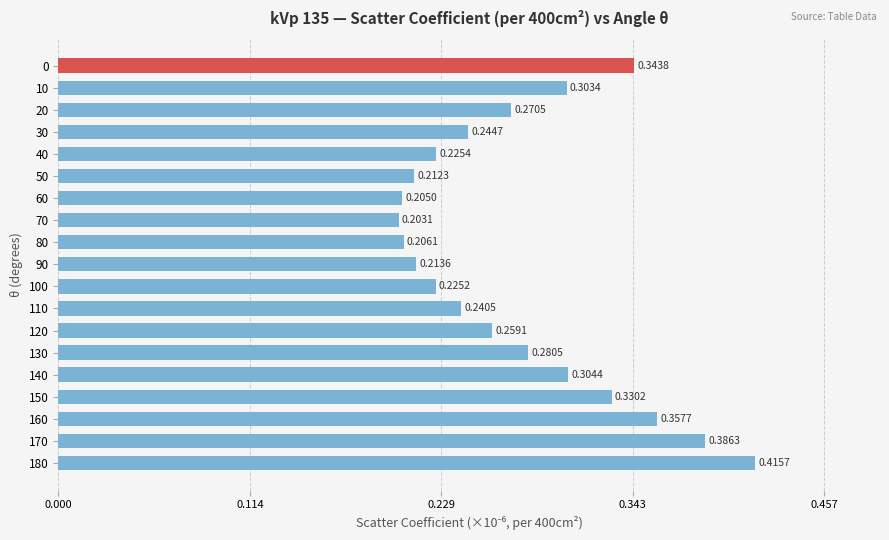

What is the sum of all values?

5.2